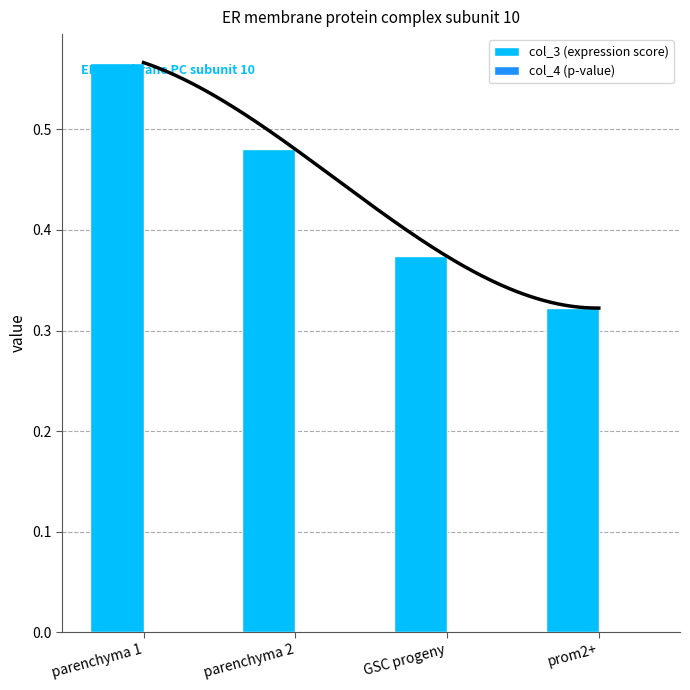

Reading right to left, what are all the values shown in this chart?

col_3 (expression score): 0.3	0.4	0.5	0.6
col_4 (p-value): 0.0	0.0	0.0	0.0